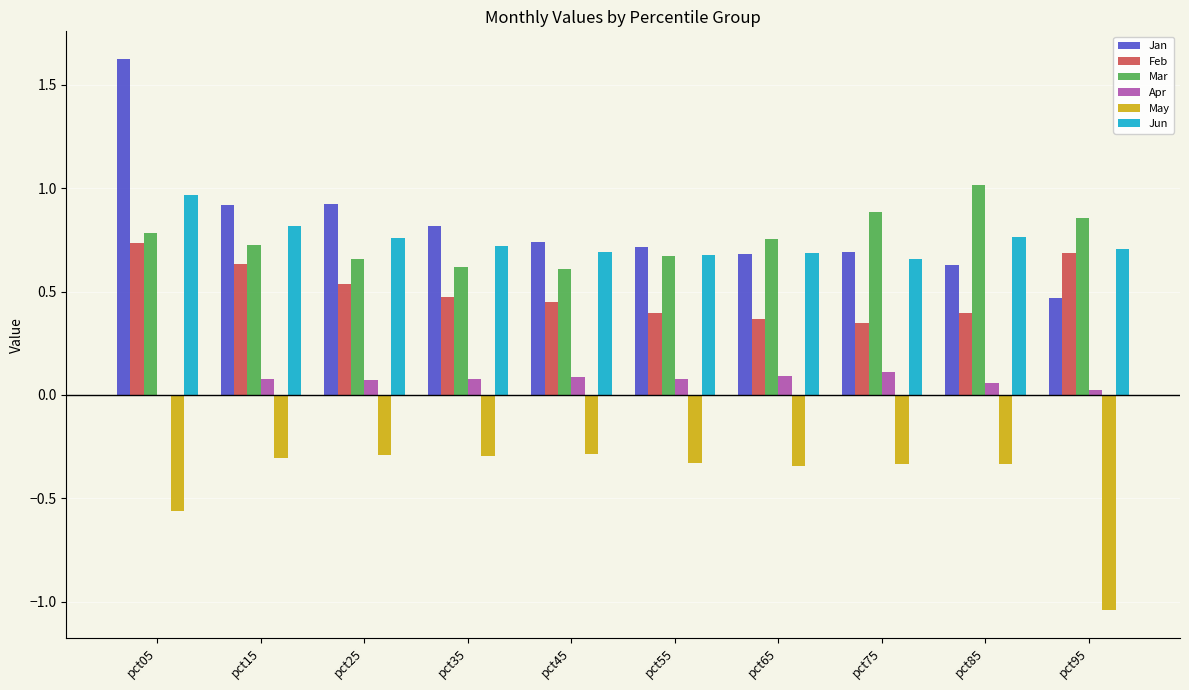

How many series are shown in this chart?

6